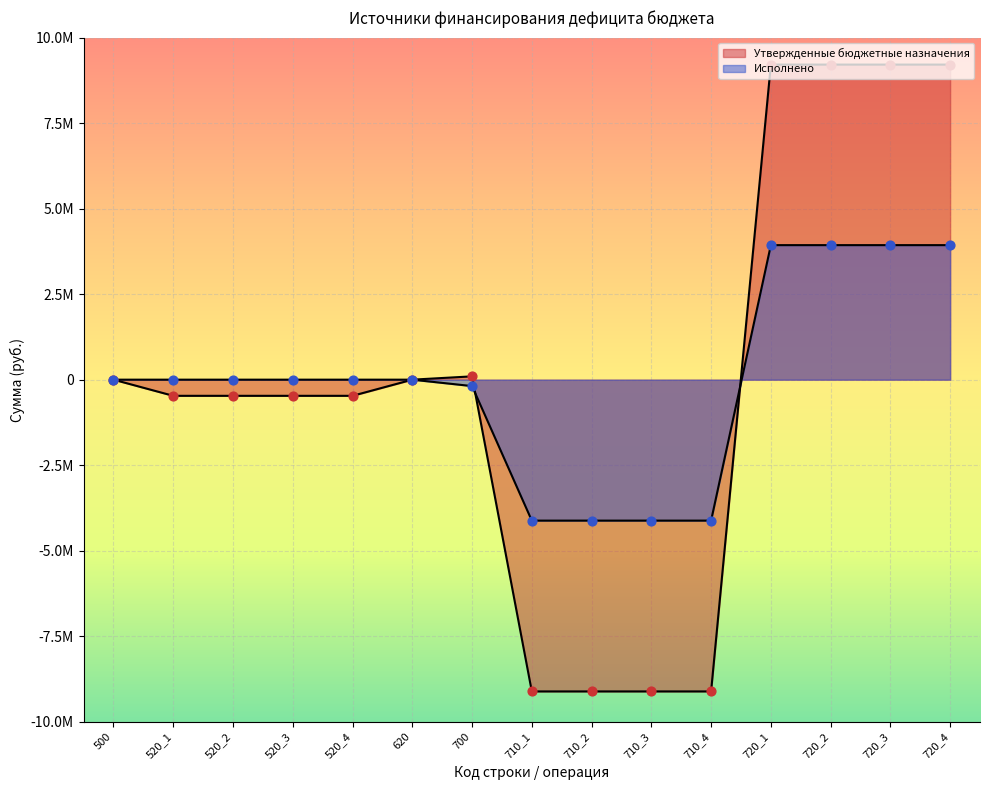

Which series has the largest Y range (max minus min)?

Утвержденные бюджетные назначения